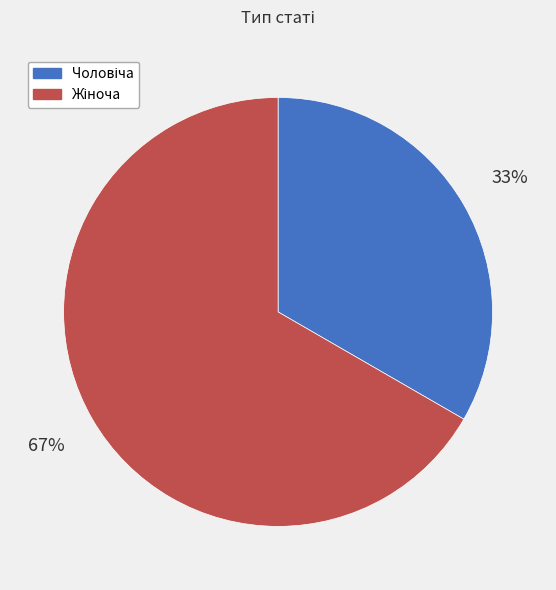

To the nearest percent, what is the average slice percentage?

50%